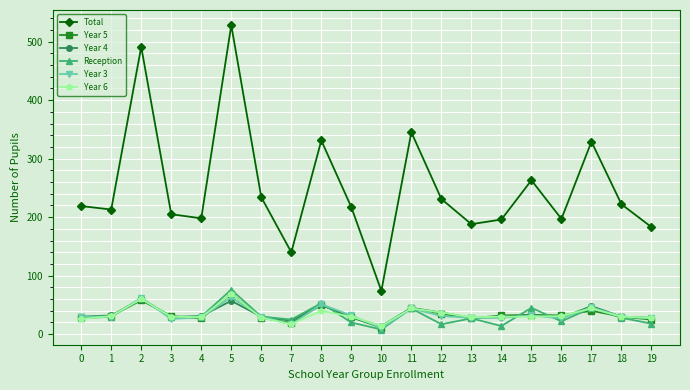

At which category is the sum across all series the highest?

5